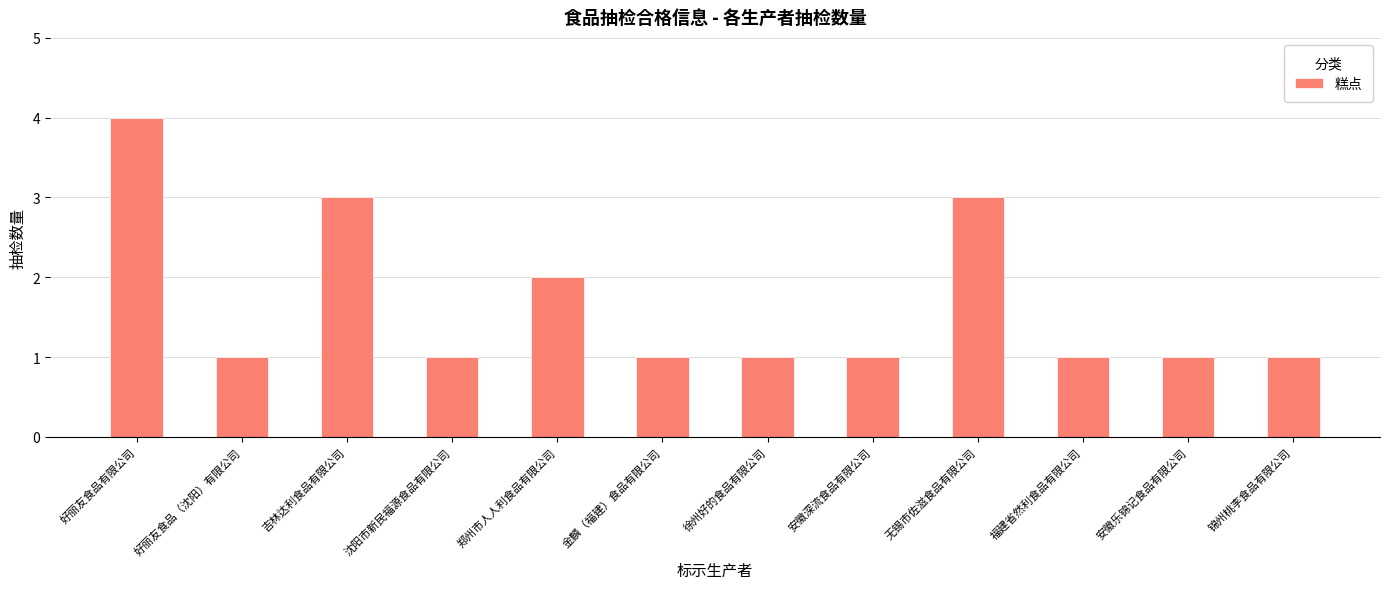

Count the values in the range 1 to 3.

11